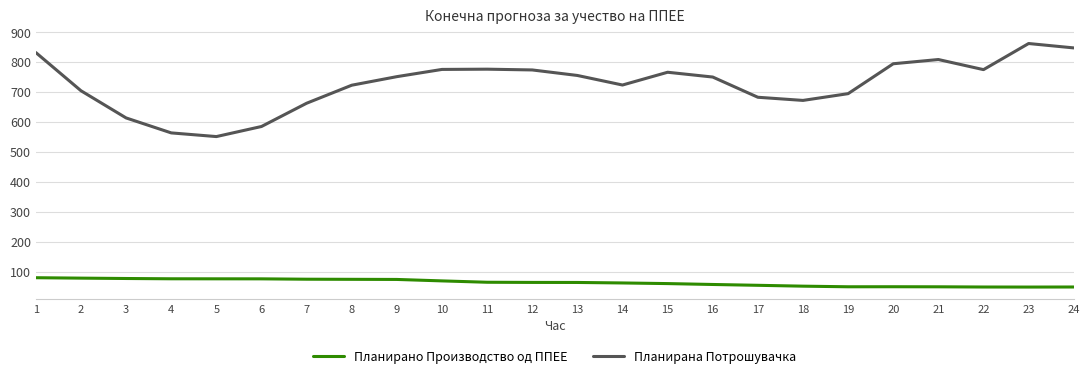

What is the maximum value shown in the chart?

860.7